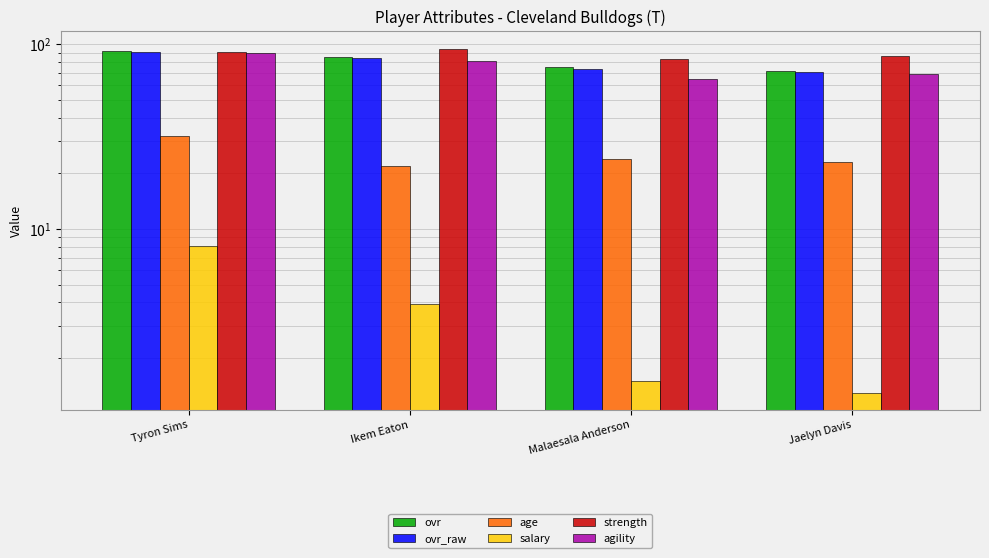

Between Ikem Eaton and Malaesala Anderson, which series saw the biggest shift?

agility